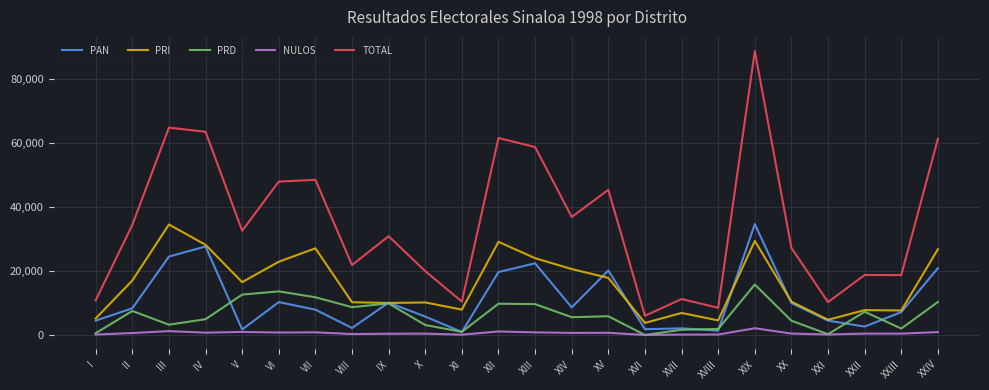

Which series has the largest range (max minus min)?

TOTAL